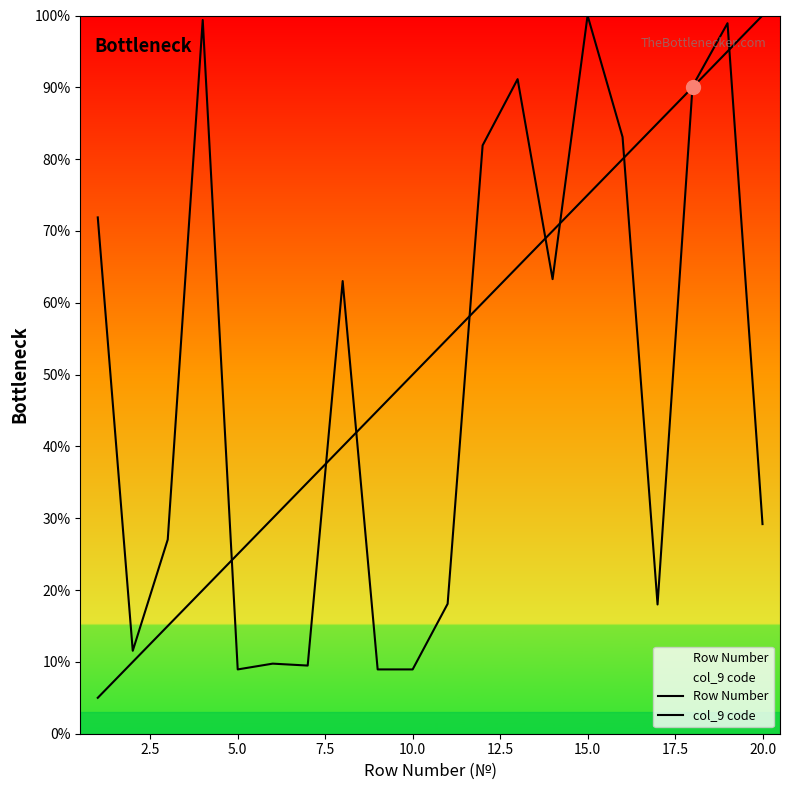

What is the value of the col_9 code point at the 13th from the left?

91.1